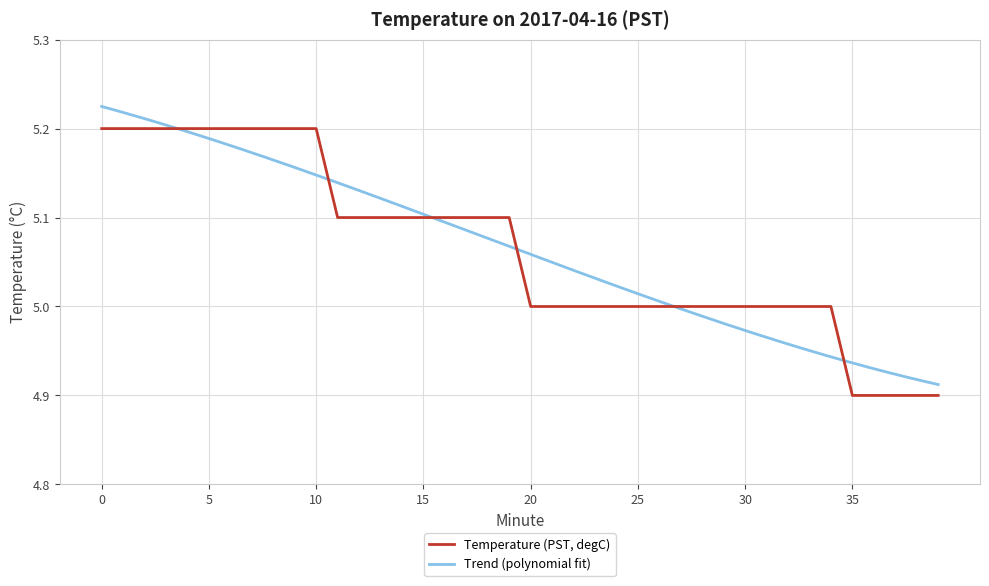

What is the change in value from 13 to 32?

-0.1